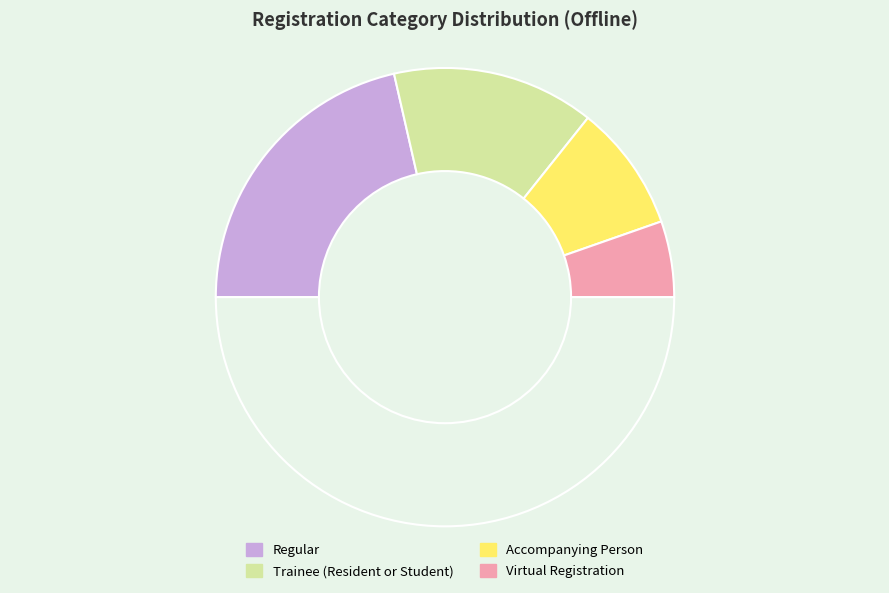

What is the smallest slice in the pie chart?

Virtual Registration